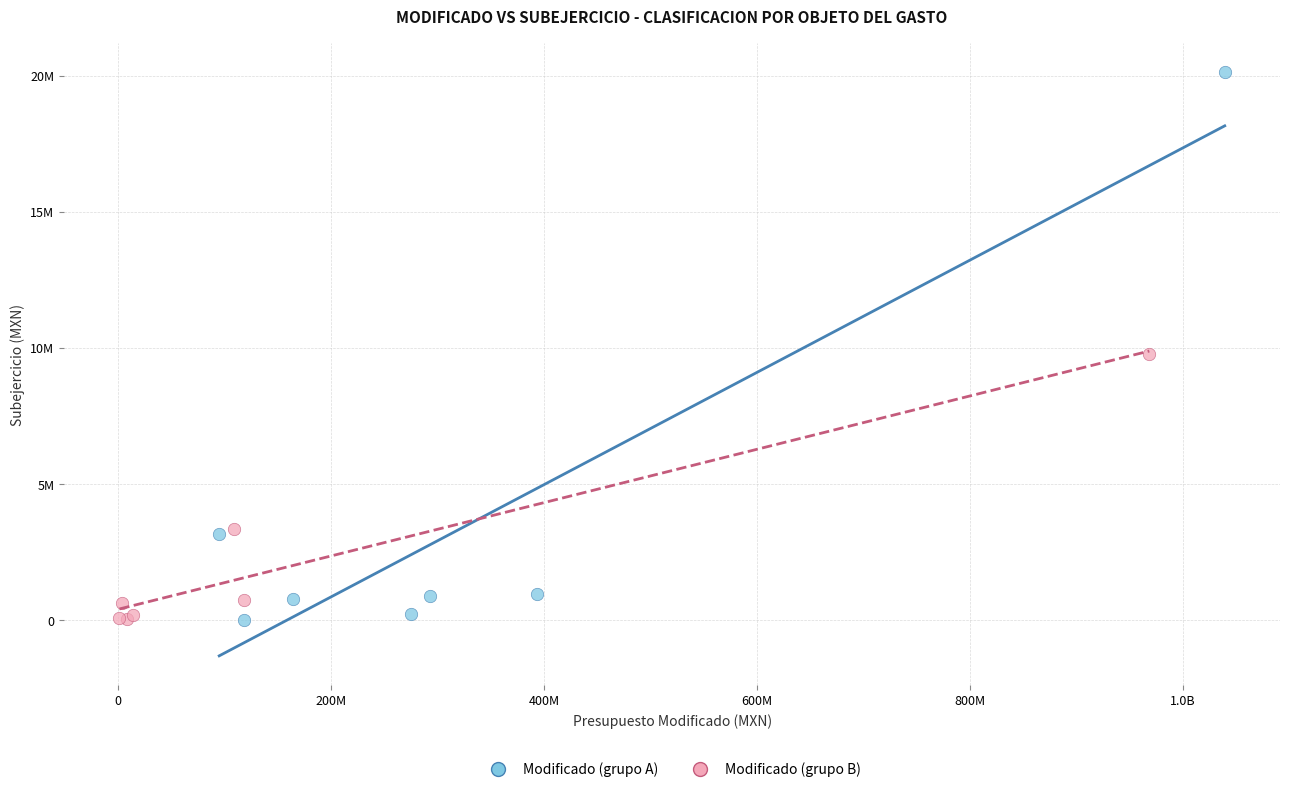

Which series reaches the maximum Y coordinate?

Modificado (grupo A)